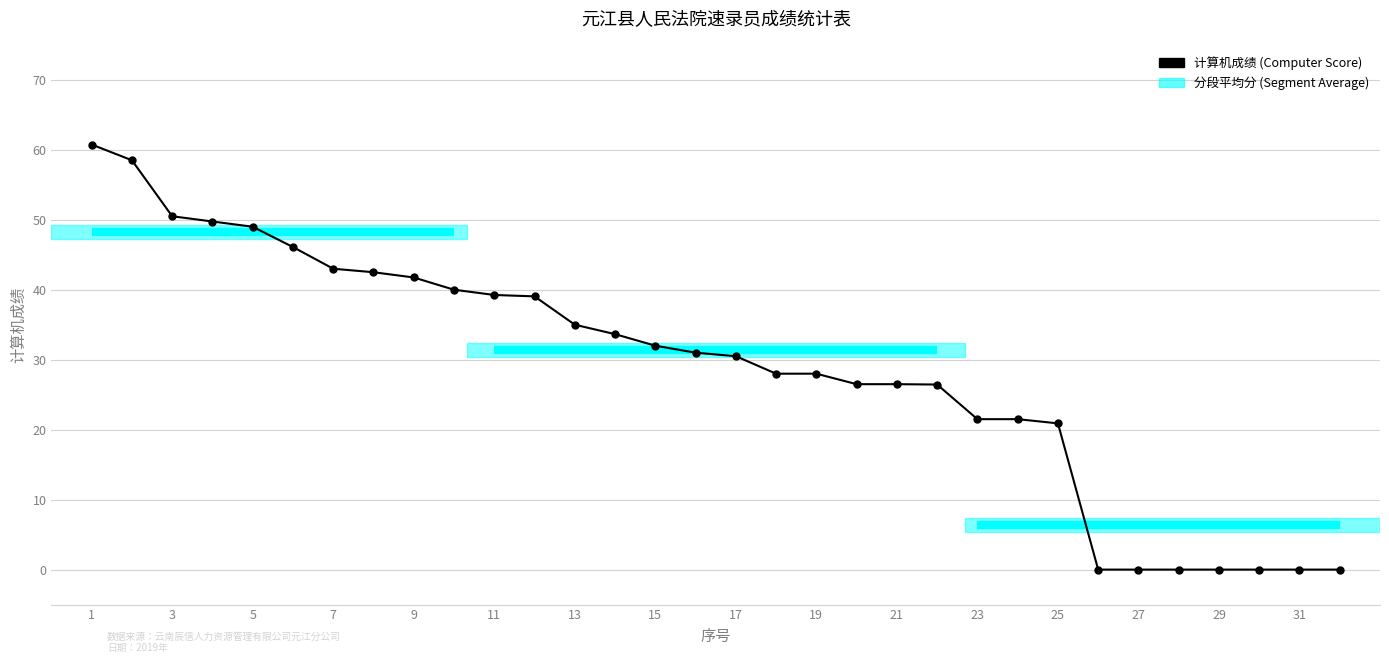

What is the average value?

28.8